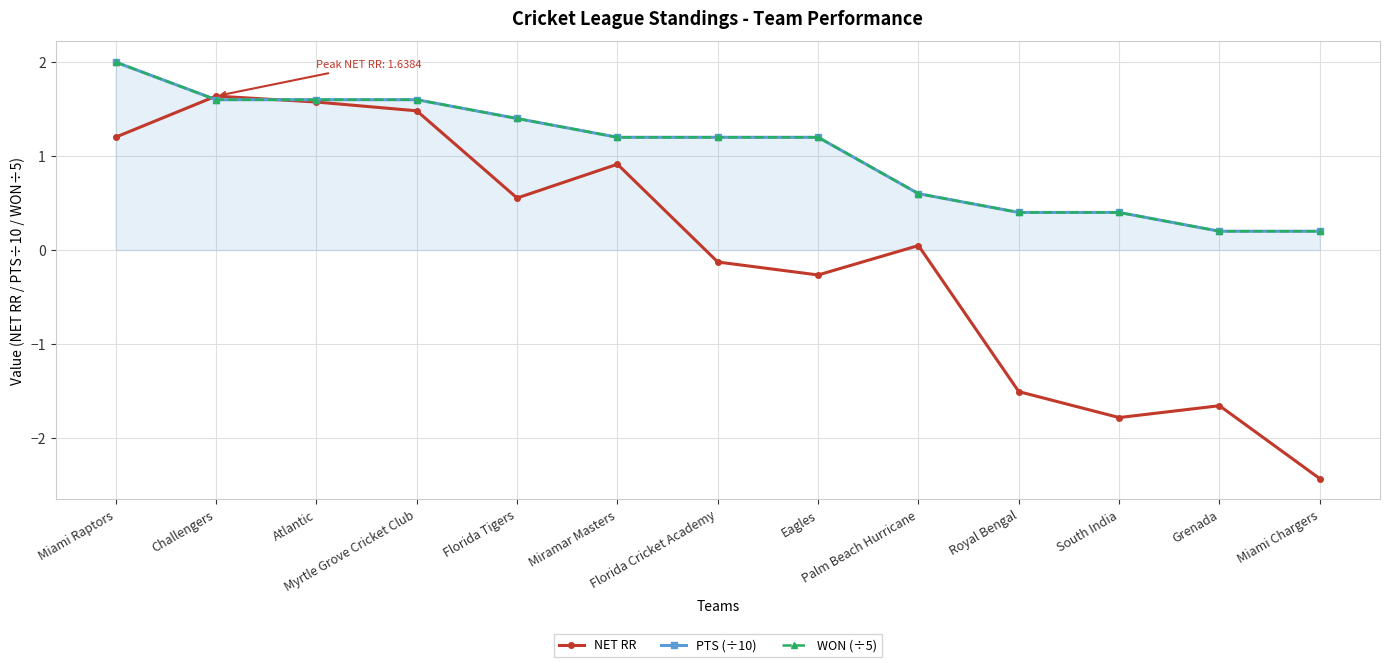

What is the difference between the maximum and second lowest values in the PTS (÷10) series?

1.8